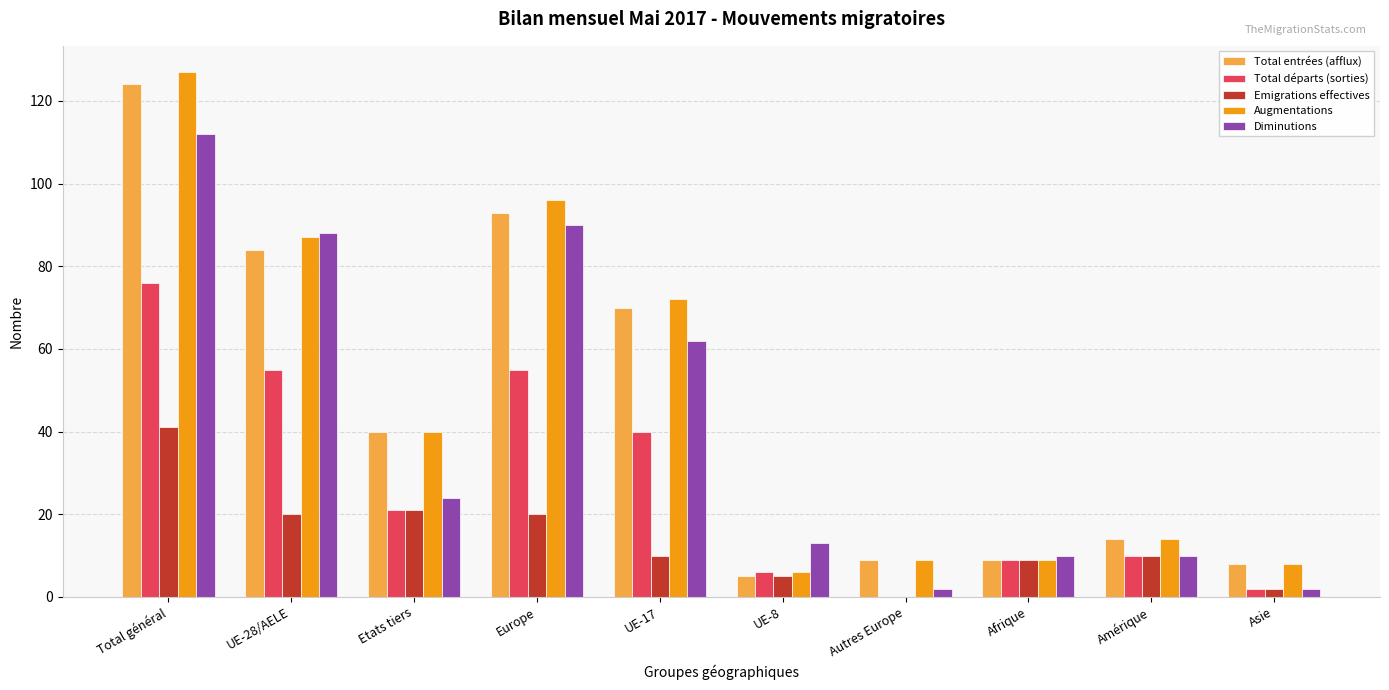

At which category is the sum across all series the highest?

Total général